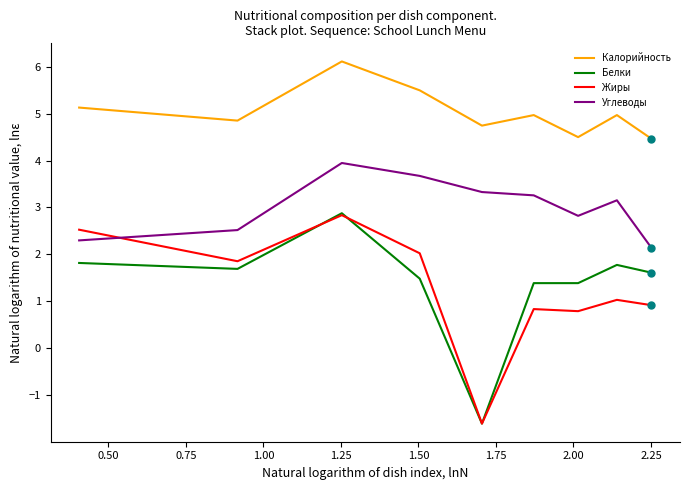

At how many categories does at least one series exceed 4?

9